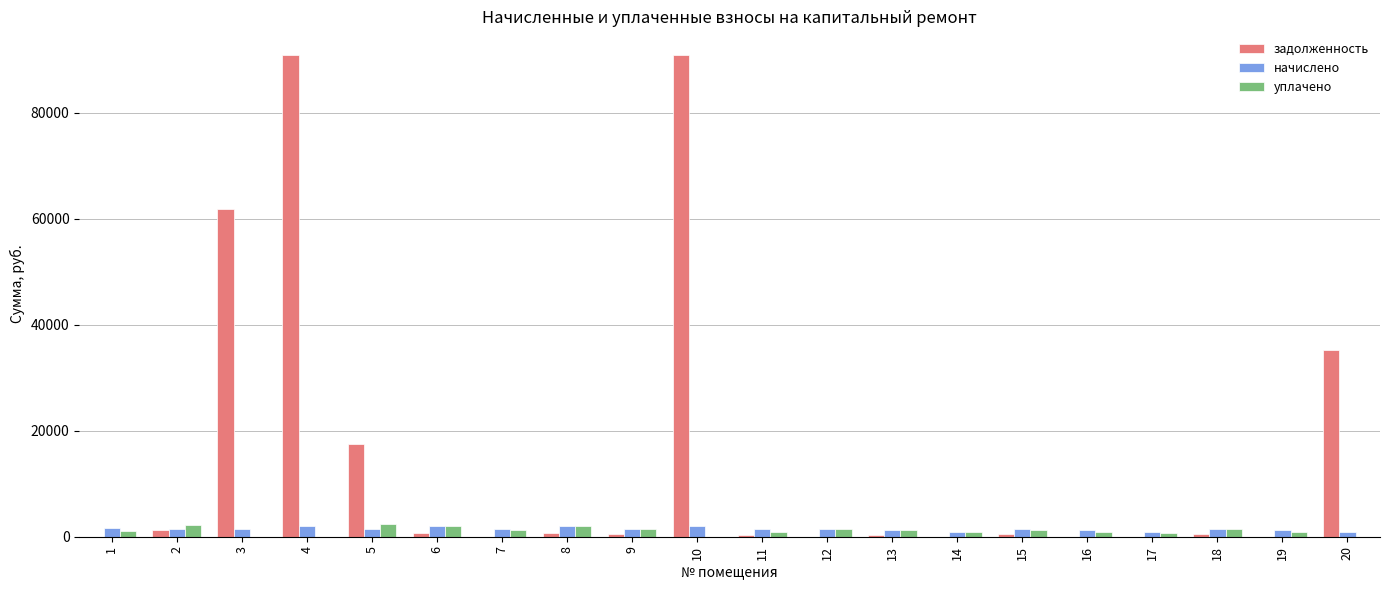

What is the maximum value shown in the chart?

90824.4